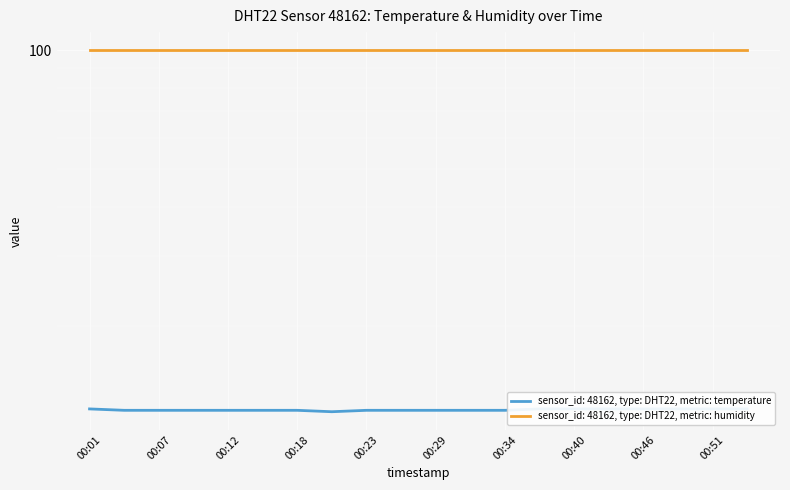

True or false: the data shows 18.6 at 00:48.

False